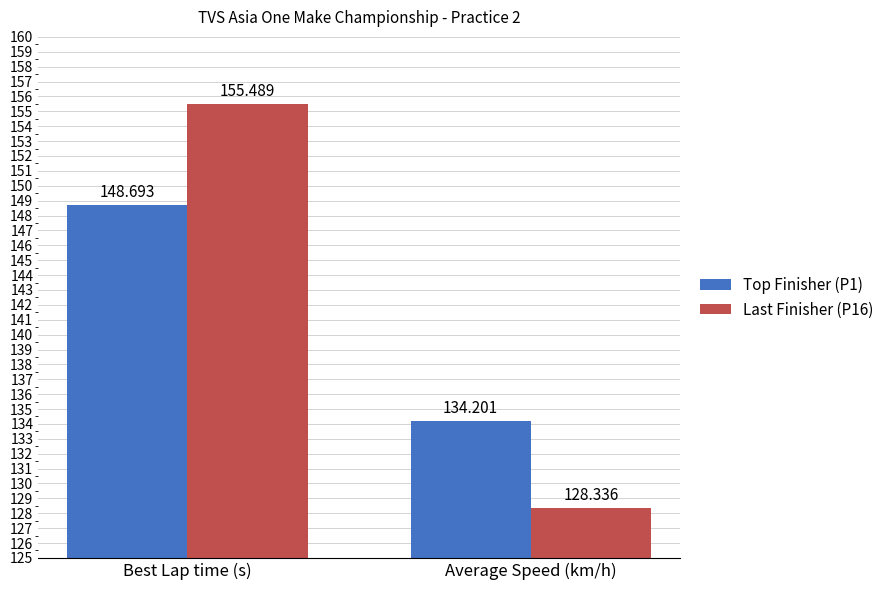

What is the sum of all Last Finisher (P16) values?

283.8